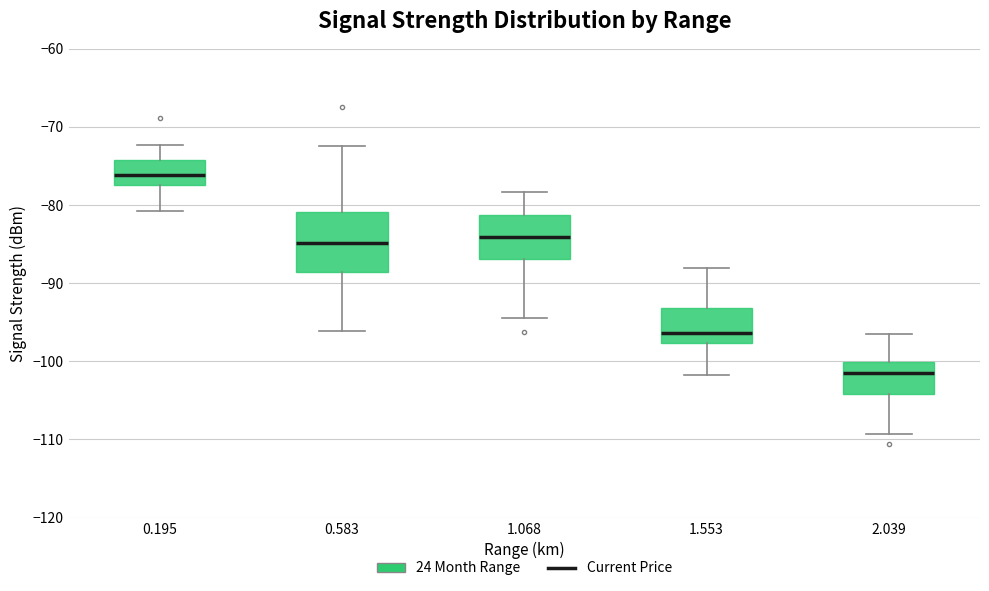

Reading left to right, read every box against the y-axis: the position of its median line, the range the box covers, and the ends of its whiskers. The values are not printed on the chart, so give them approximately, as read against the axis.

0.195: median -76, box -77 to -74, whiskers -81 to -72
0.583: median -85, box -89 to -81, whiskers -96 to -72
1.068: median -84, box -87 to -81, whiskers -94 to -78
1.553: median -96, box -98 to -93, whiskers -102 to -88
2.039: median -102, box -104 to -100, whiskers -109 to -96